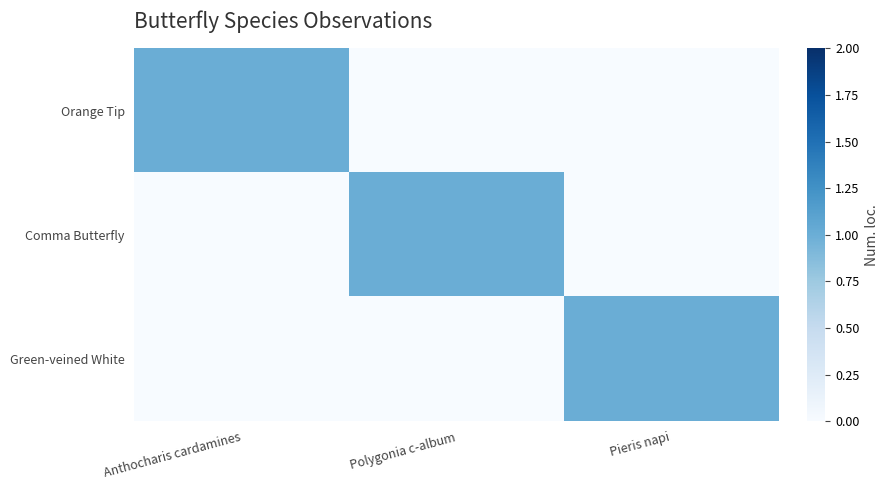

Reading left to right, list all the values displayed in this chart.

Orange Tip: Anthocharis cardamines=1	Polygonia c-album=0	Pieris napi=0
Comma Butterfly: Anthocharis cardamines=0	Polygonia c-album=1	Pieris napi=0
Green-veined White: Anthocharis cardamines=0	Polygonia c-album=0	Pieris napi=1